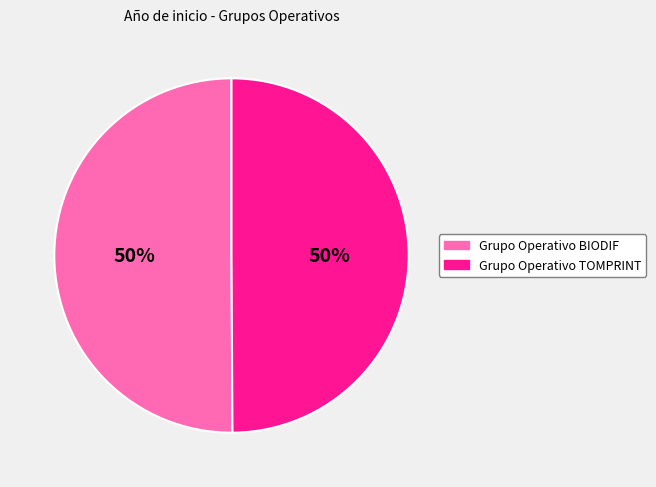

Combined, do Grupo Operativo BIODIF and Grupo Operativo TOMPRINT account for over 50%?

Yes